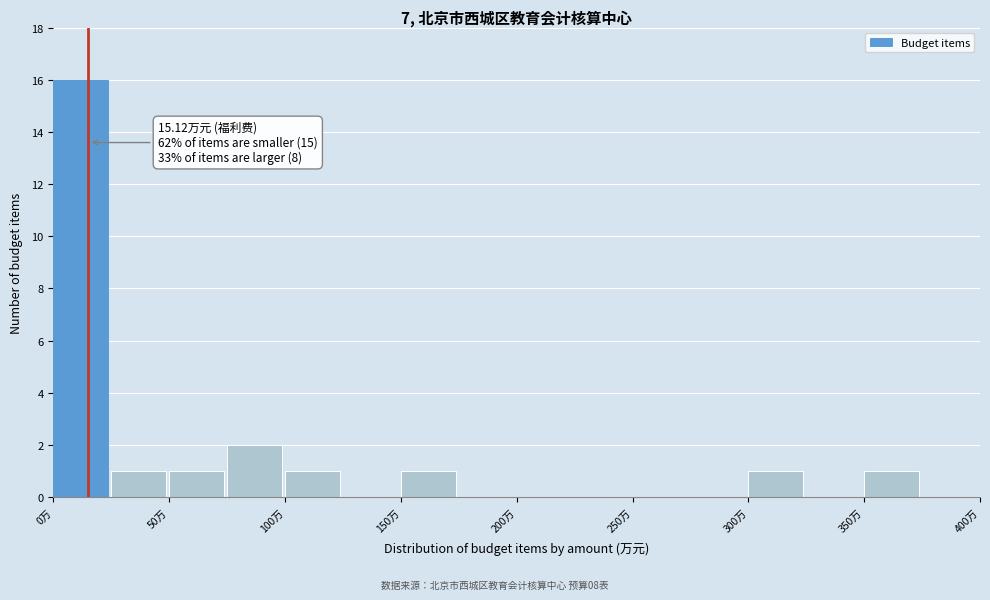

Which range on the x-axis has the tallest bar?

0 to 25